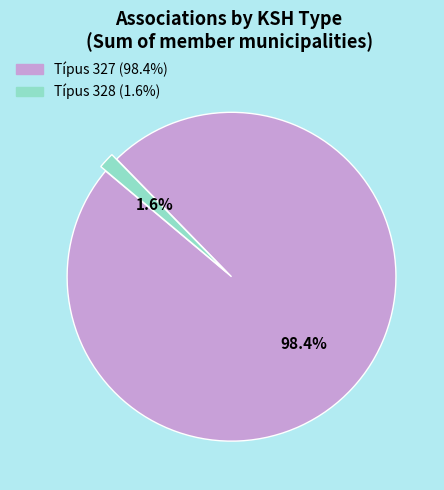

Is there any slice that represents more than half of the pie?

Yes